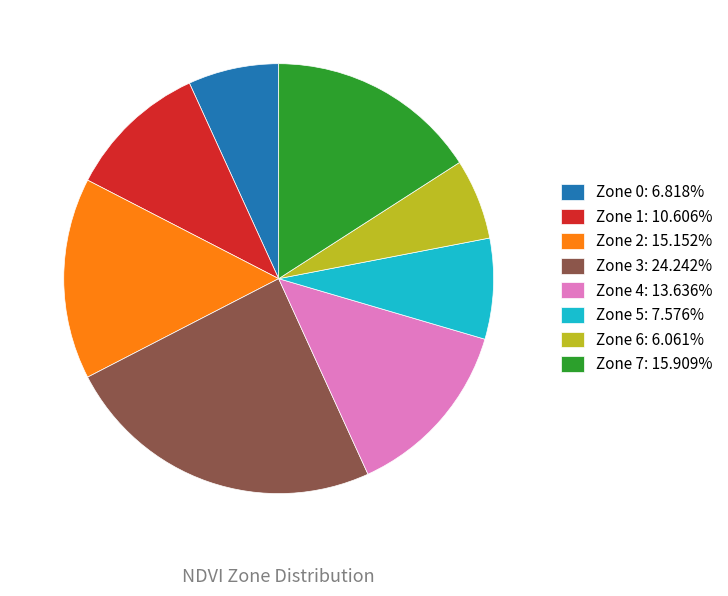

Count the number of slices in the pie.

8